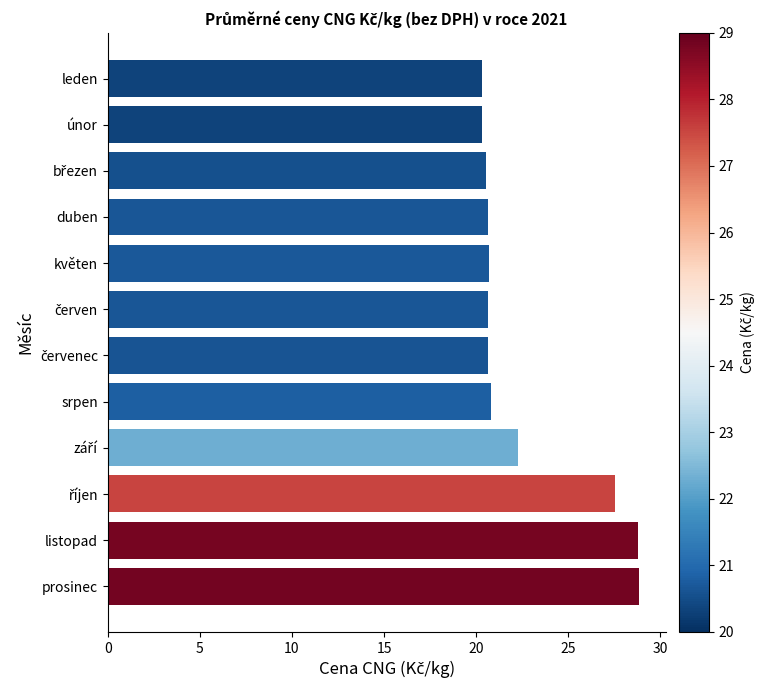

What is the label of the 1st bar from the top?

leden